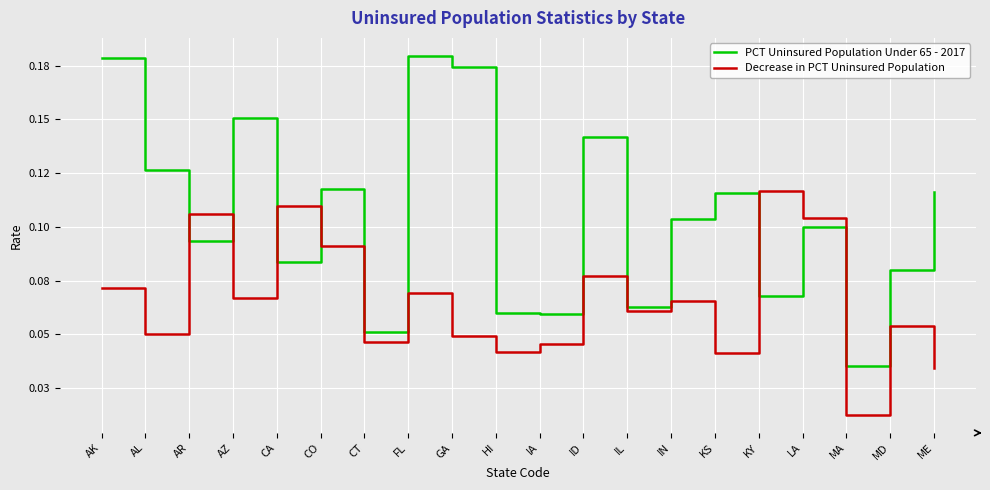

Which category has the lowest value in the PCT Uninsured Population Under 65 - 2017 series?

MA